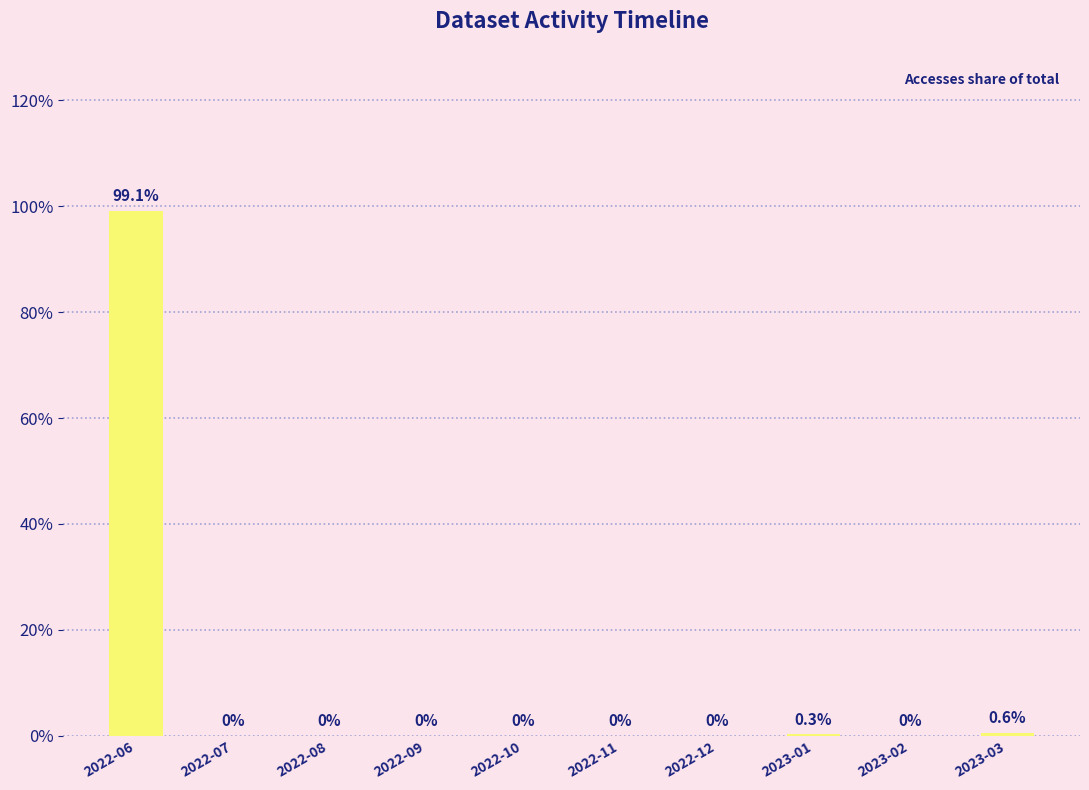

Reading right to left, what are all the values shown in this chart?

2023-03=0.6	2023-02=0.0	2023-01=0.3	2022-12=0.0	2022-11=0.0	2022-10=0.0	2022-09=0.0	2022-08=0.0	2022-07=0.0	2022-06=99.1